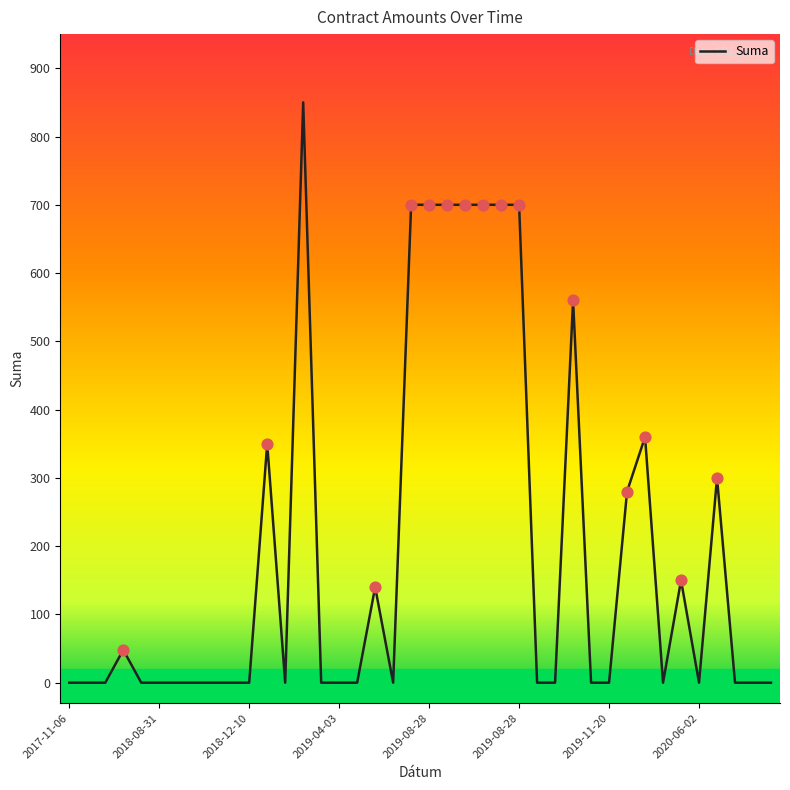

What is the maximum value shown in the chart?

850